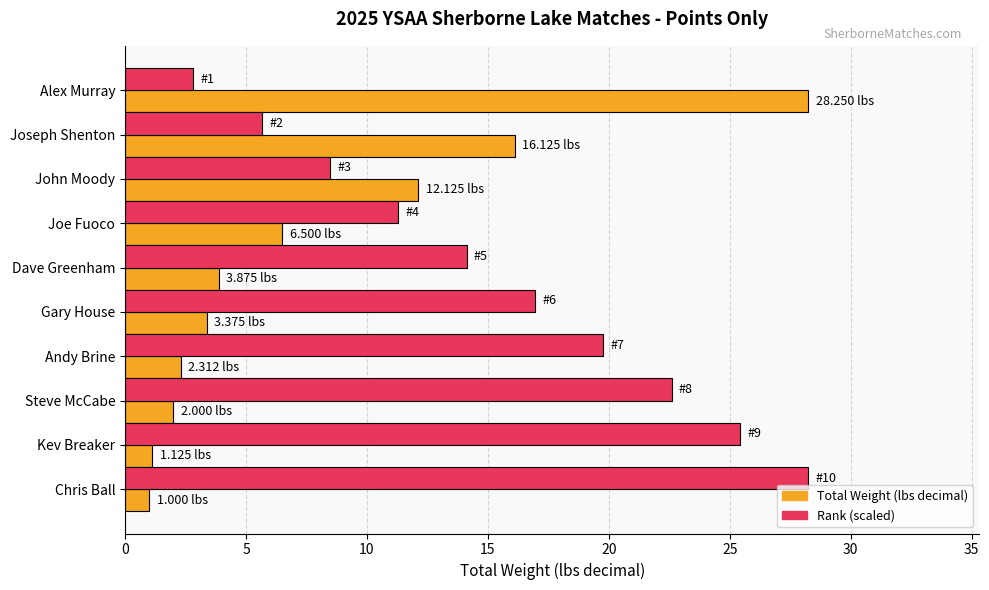

What is the spread (max minus min) of values at Joseph Shenton?

10.5